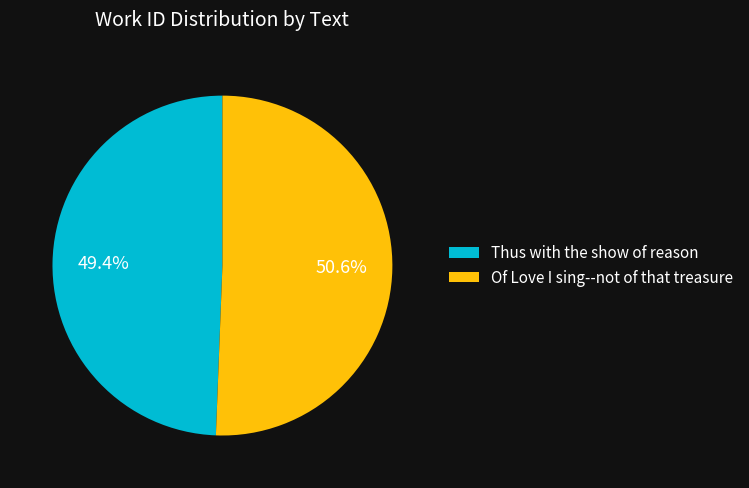

Is it true that Thus with the show of reason is 49% of the pie?

True